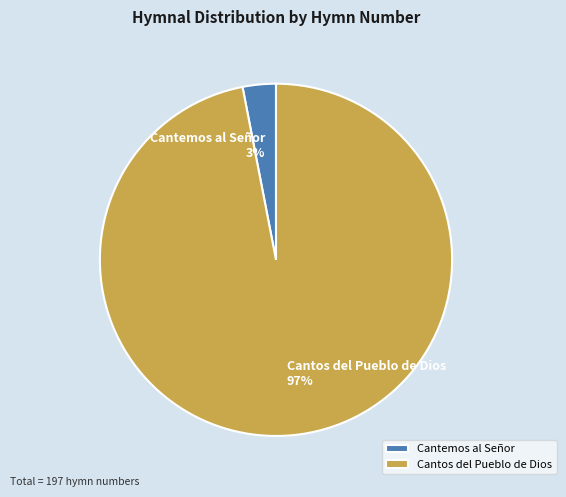

Which slice is the smallest?

Cantemos al Señor